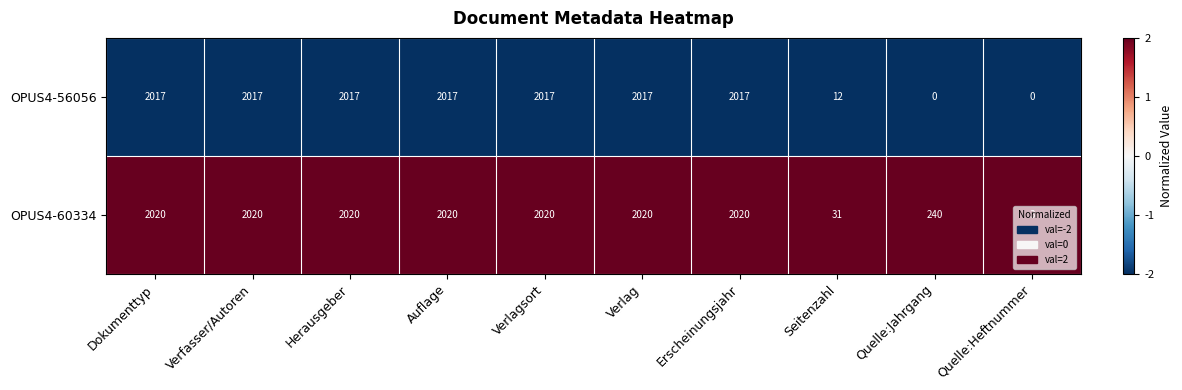

What is the difference between the maximum and minimum values in the OPUS4-60334 series?

2017